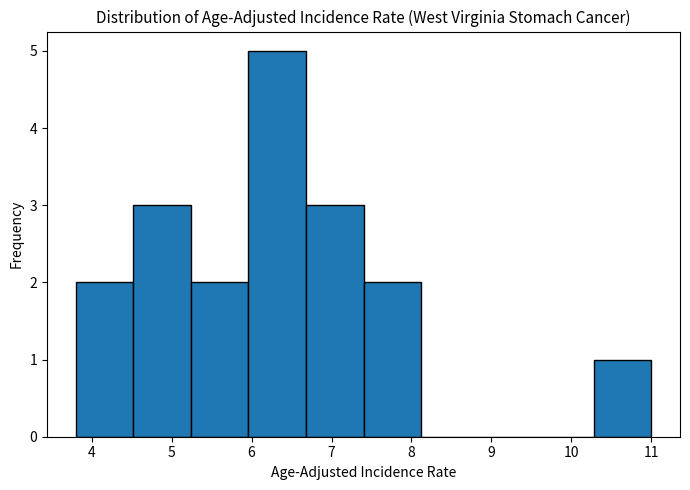

Reading left to right, list every bar in this chart as the range it spans on the x-axis followed by its height. Neither the bar edges nor the heights are printed on the chart, so give them approximately, as read against the axes.

3.80 to 4.52: 2
4.52 to 5.24: 3
5.24 to 5.96: 2
5.96 to 6.68: 5
6.68 to 7.40: 3
7.40 to 8.12: 2
8.12 to 8.84: 0
8.84 to 9.56: 0
9.56 to 10.28: 0
10.28 to 11.00: 1